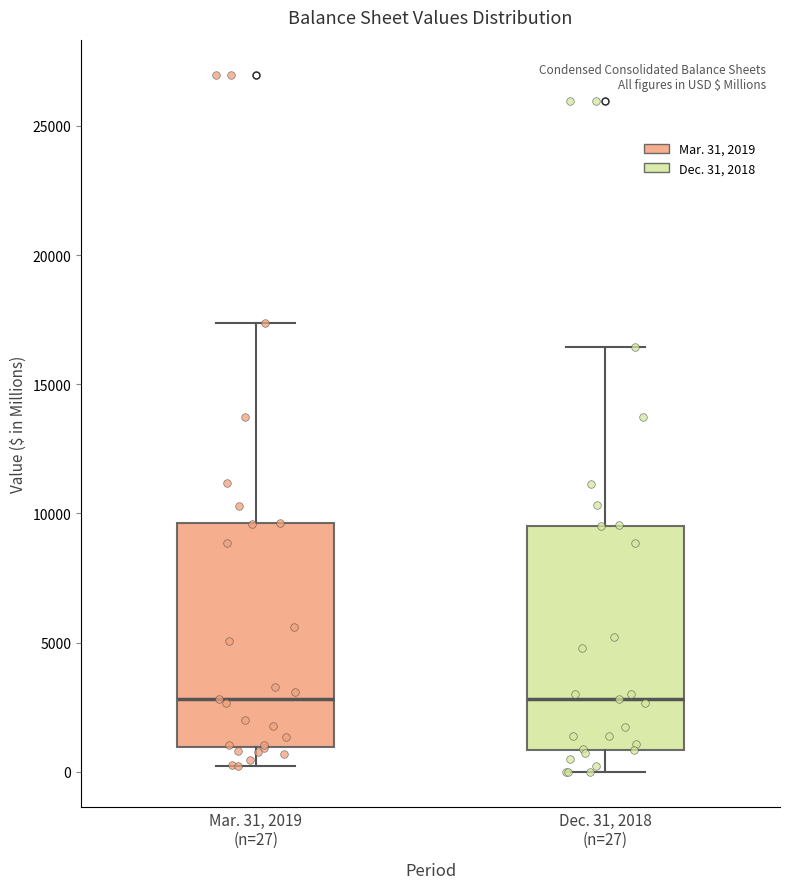

Reading left to right, read every box against the y-axis: the position of its median line, the range the box covers, and the ends of its whiskers. The values are not printed on the chart, so give them approximately, as read against the axis.

Mar. 31, 2019 (n=27): median 3000, box 1000 to 9500, whiskers 0 to 17500
Dec. 31, 2018 (n=27): median 3000, box 1000 to 9500, whiskers 0 to 16500